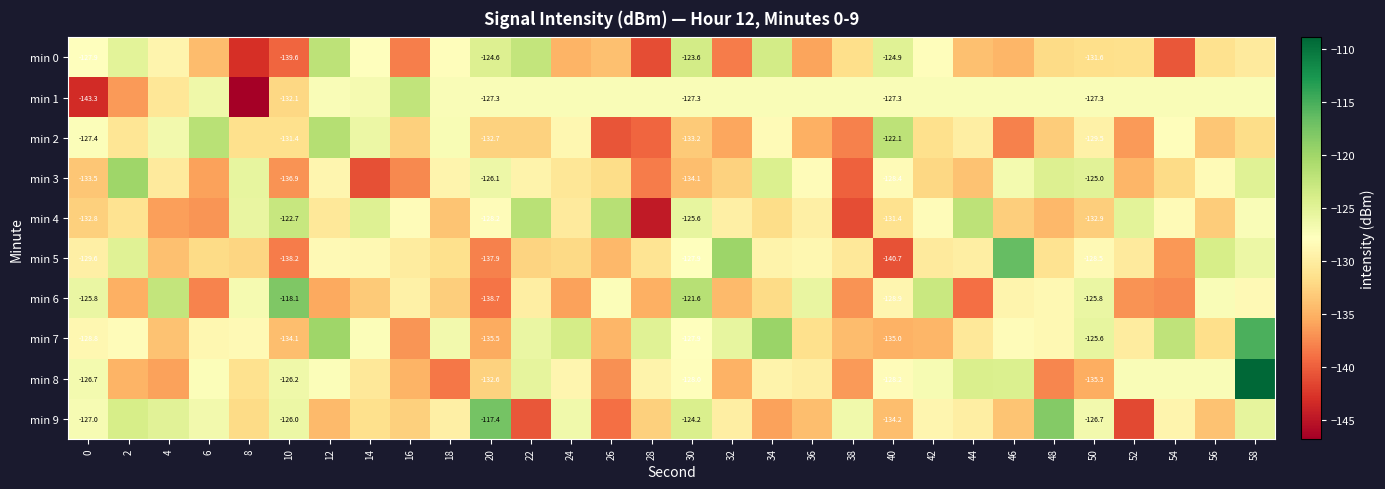

Which category has the highest value in the min 8 series?

58